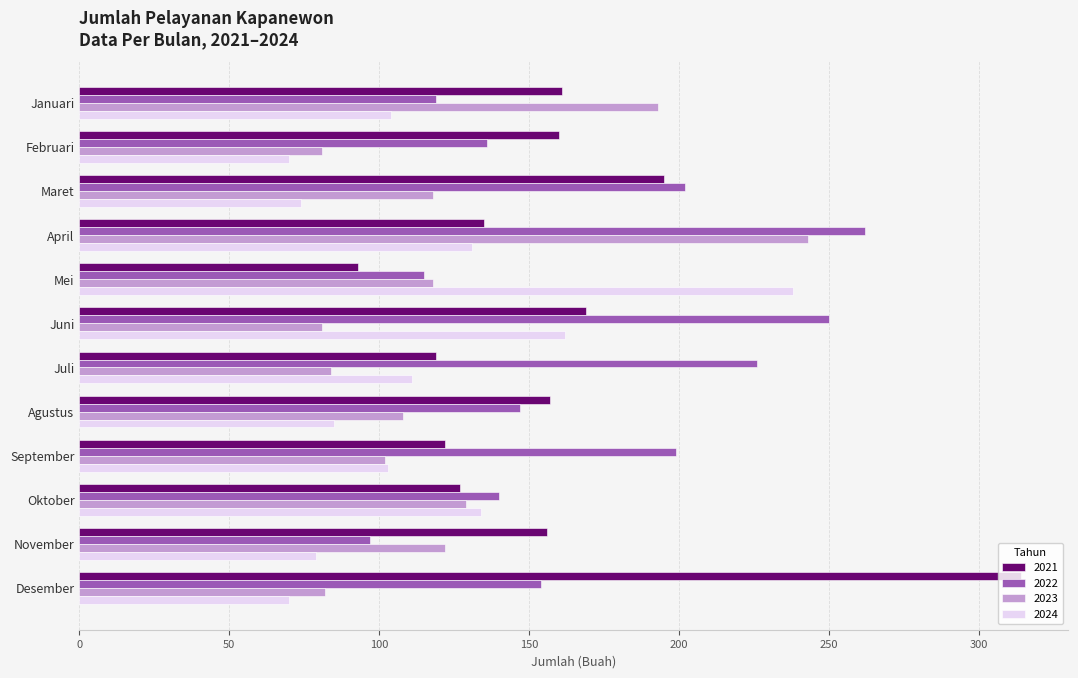

Between Maret and Desember, which series saw the biggest shift?

2021